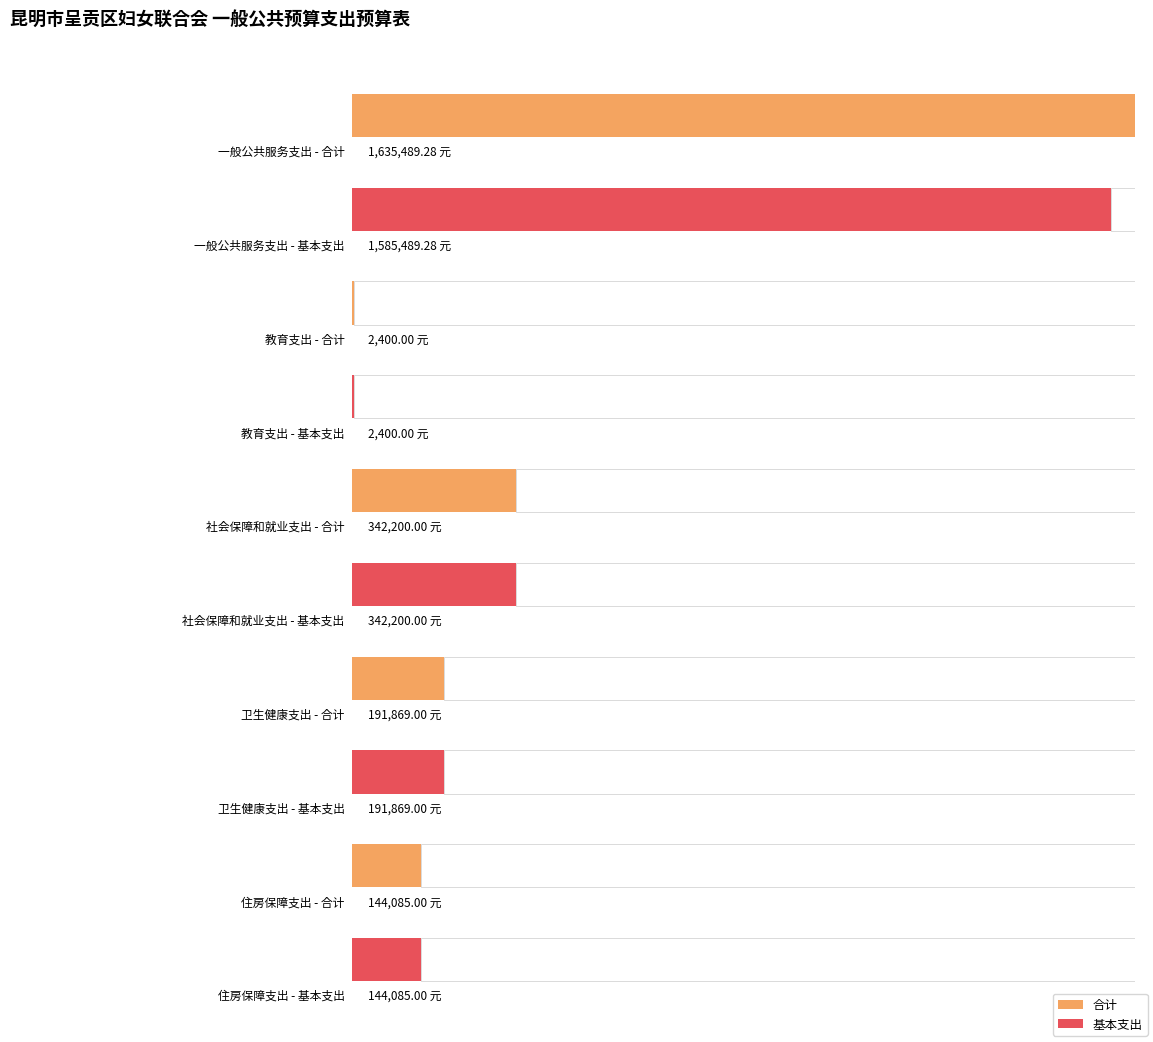

How many data points does each series have?

5